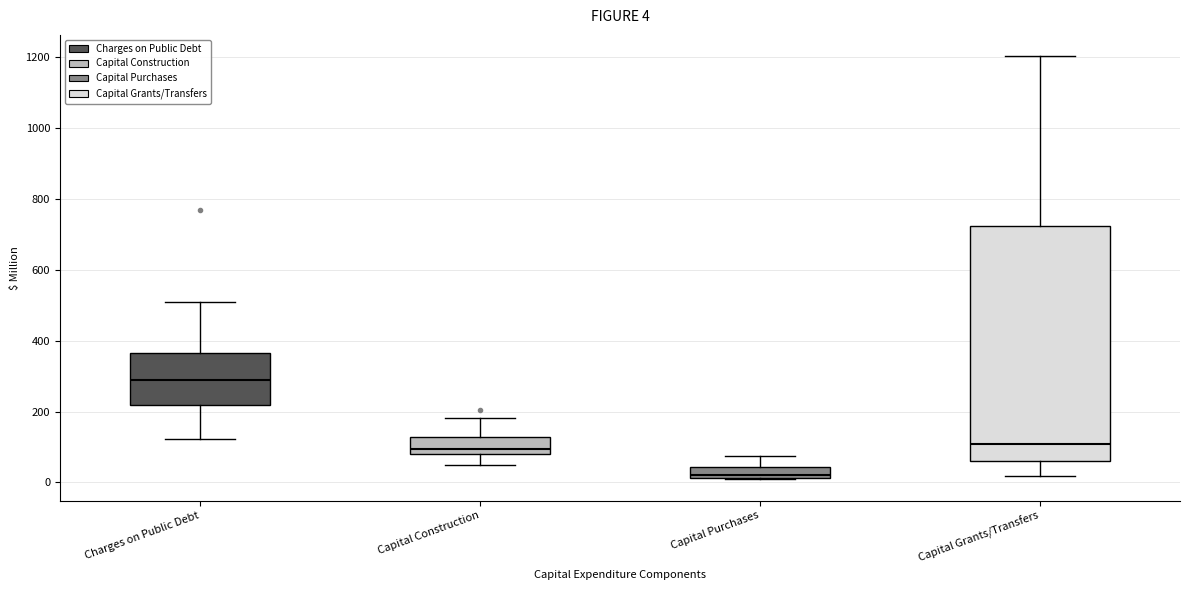

Which box has the lowest median line?

Capital Purchases